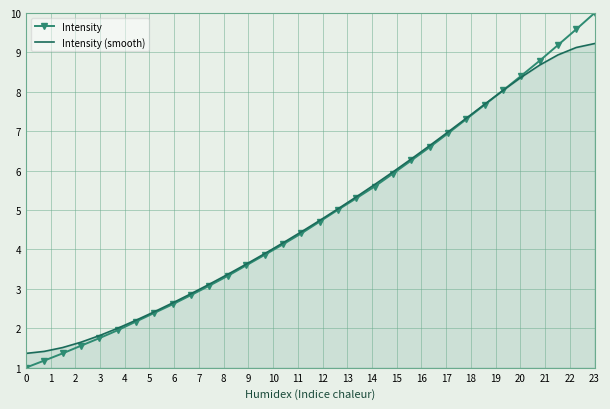

What is the lowest value of the Intensity (smooth) series?

1.4